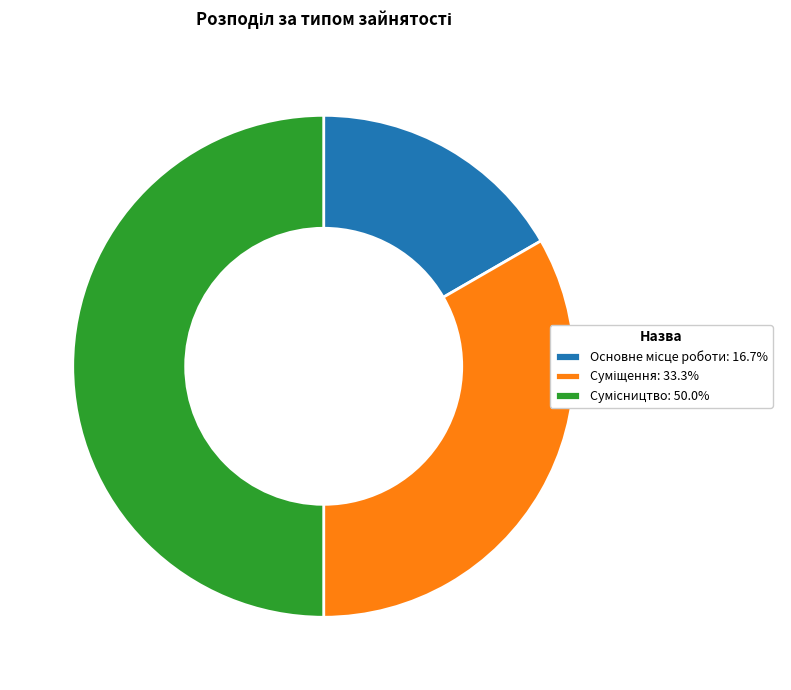

How many segments does this pie chart have?

3